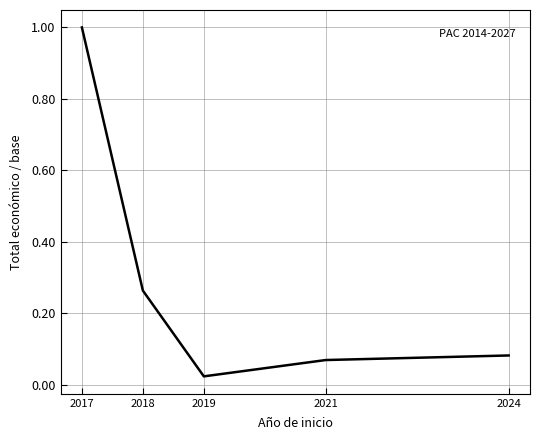

Count the number of data series in this chart.

1